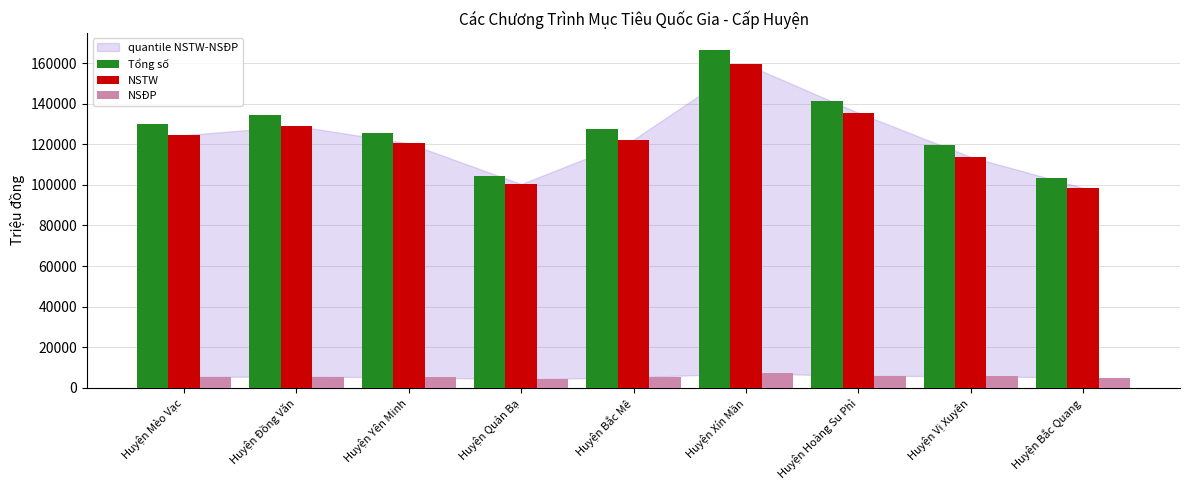

Which series has the largest total across all categories?

Tổng số